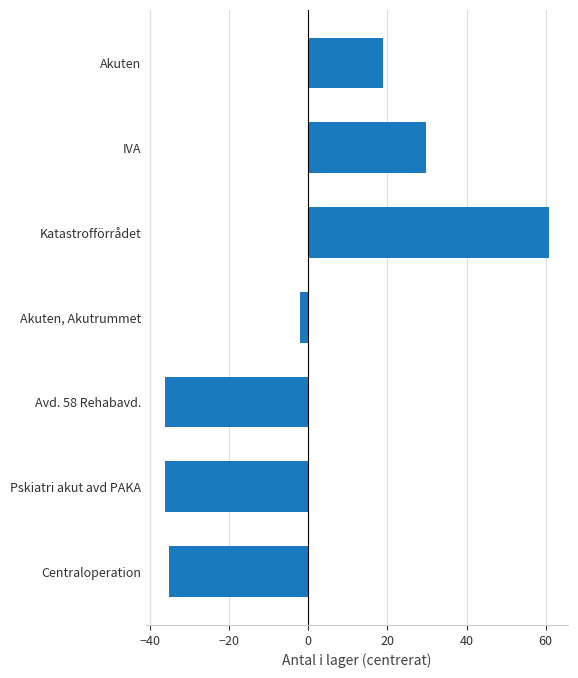

The chart shows a value of 108.1 at Katastrofförrådet. True or false?

False